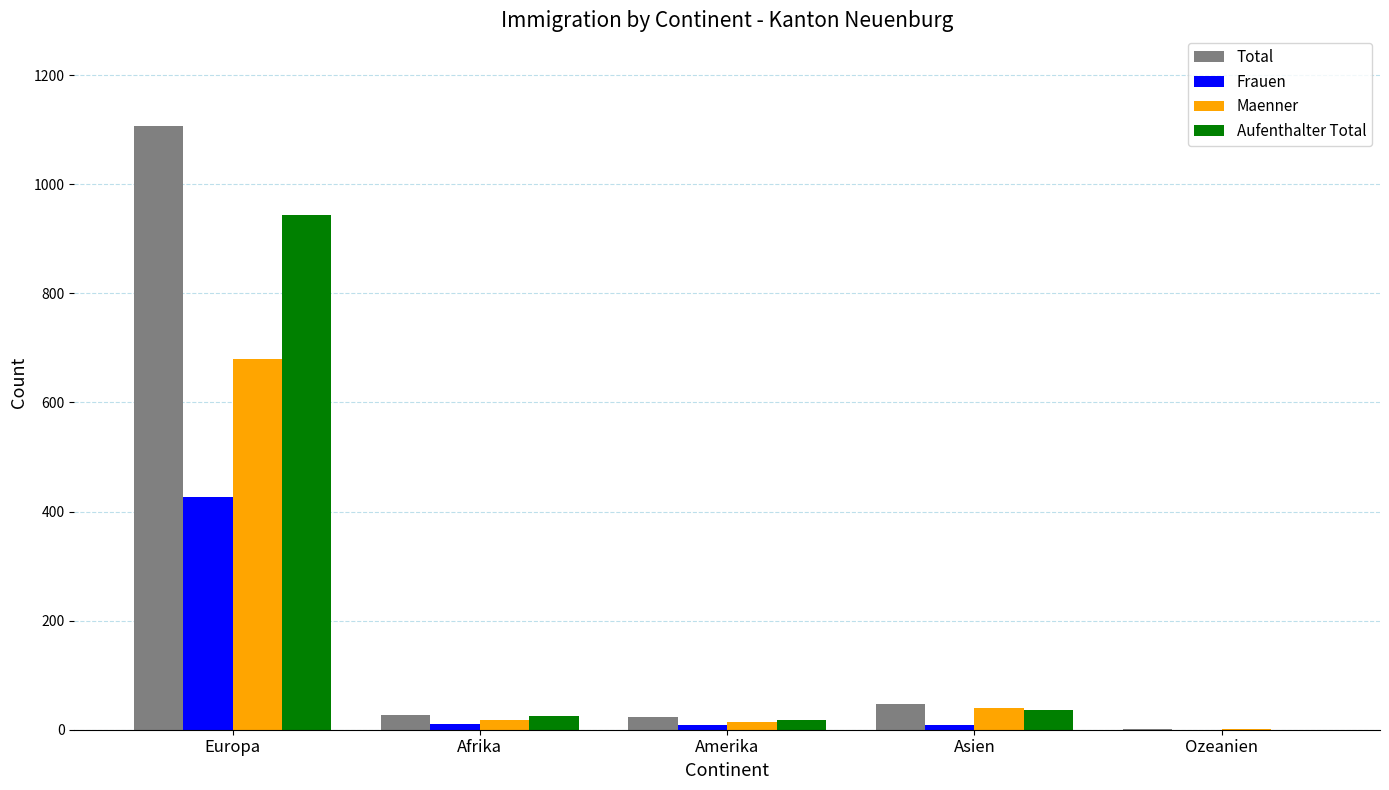

Which series has the largest total across all categories?

Total